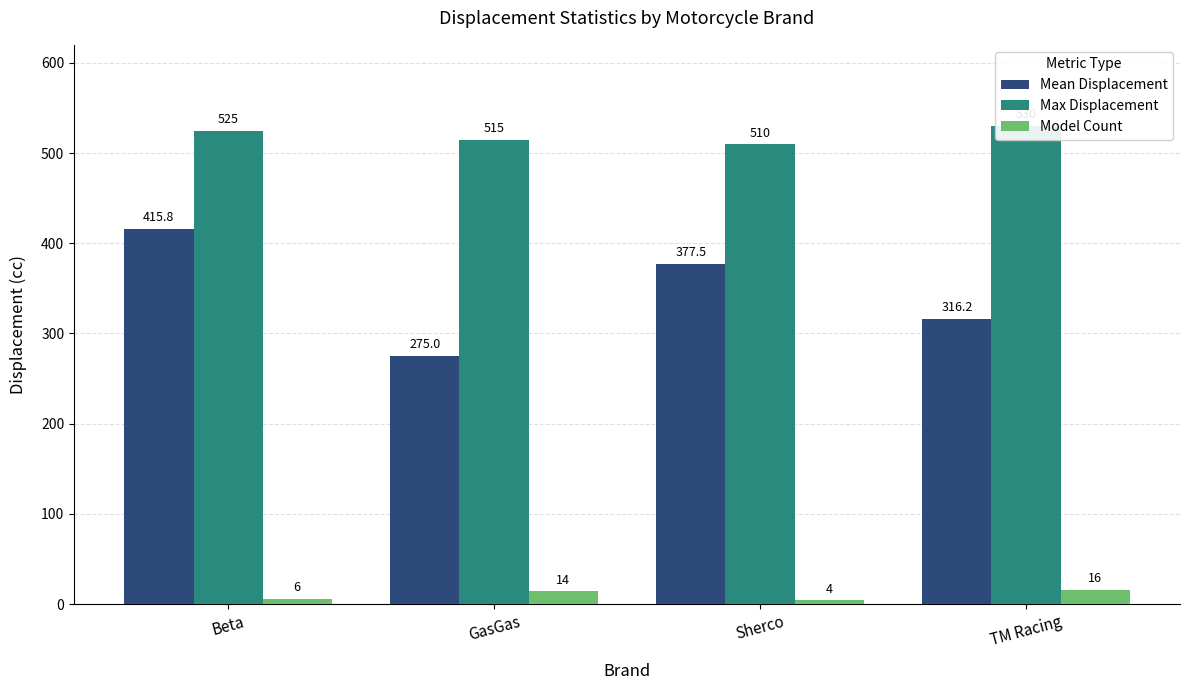

The Max Displacement series shows 293.8 at Sherco. True or false?

False